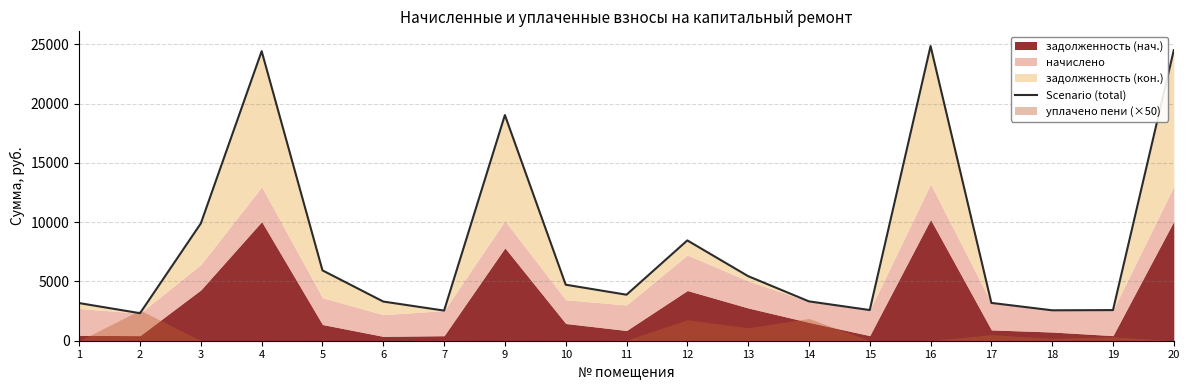

How many points are lower than both their immediate neighbors (excluding endpoints)?

5